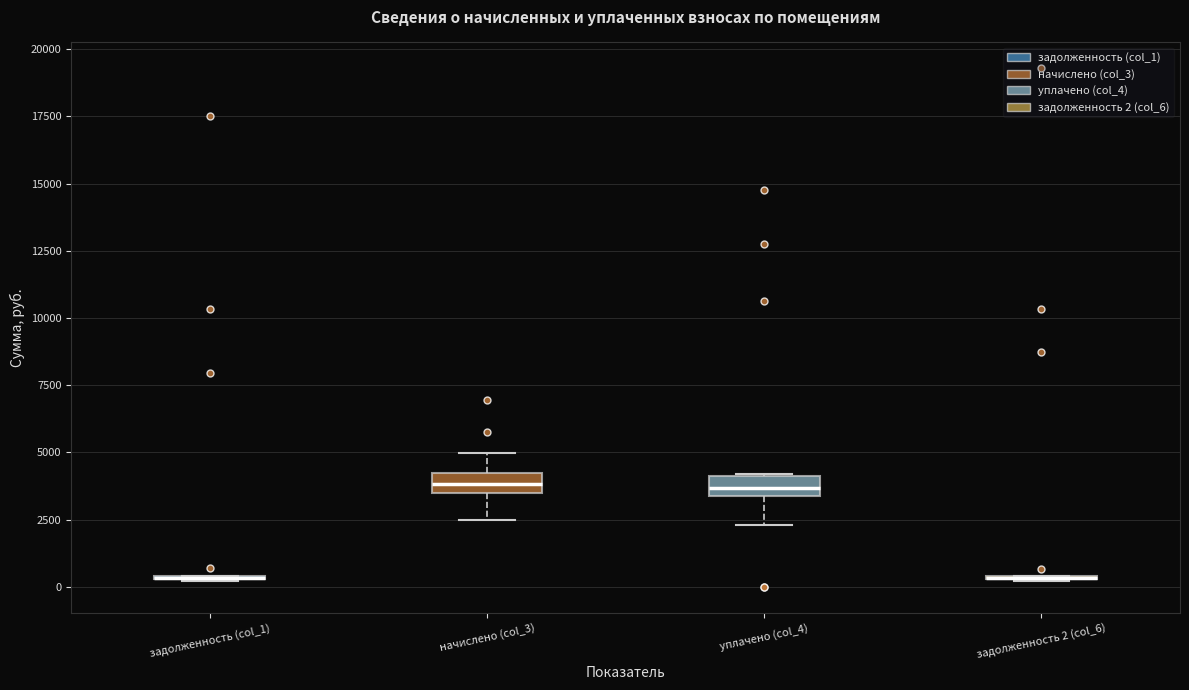

Where is the upper edge of the box for начислено (col_3) on the y-axis? The values are not printed on the chart, so give them approximately, as read against the axis.

4000